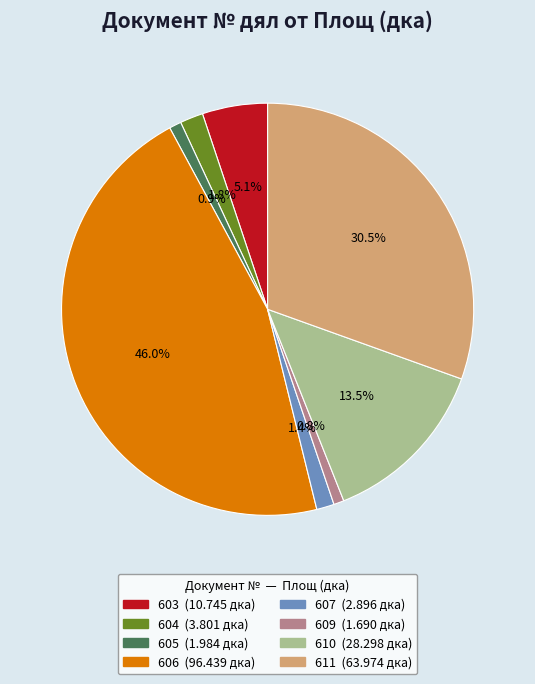

What portion of the pie excludes 610?

86.5%